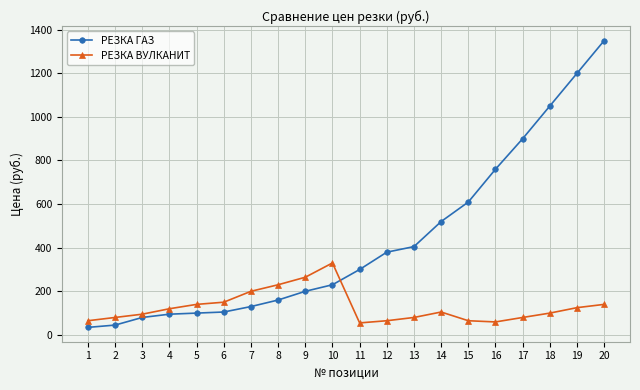

Which series has the largest range (max minus min)?

РЕЗКА ГАЗ